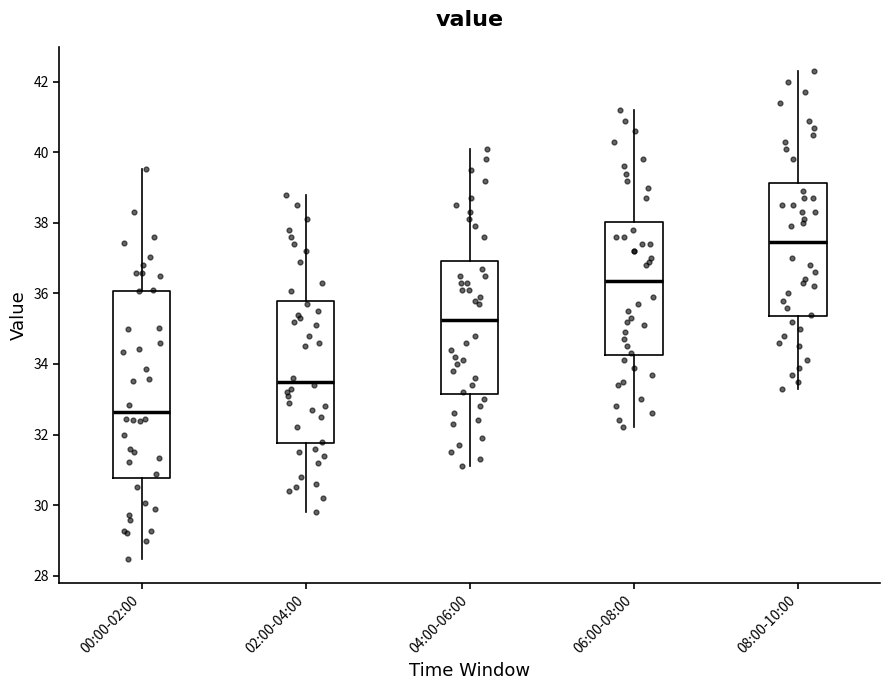

Which box is the tallest, from its lower edge to its upper edge?

00:00-02:00